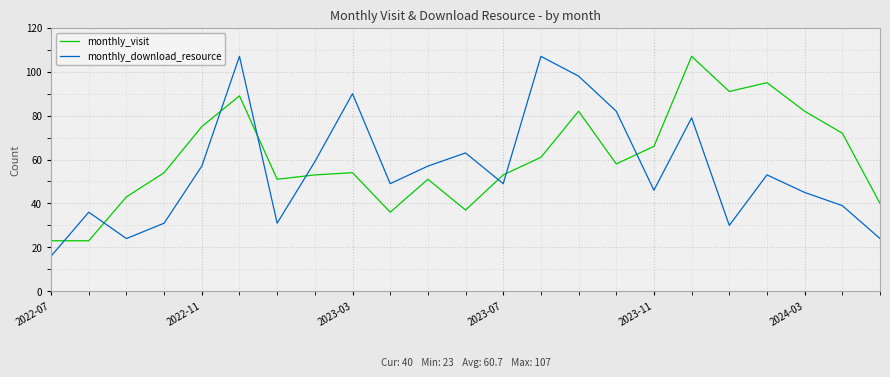

In monthly_download_resource, how many points are lower than both neighbors (excluding endpoints)?

6